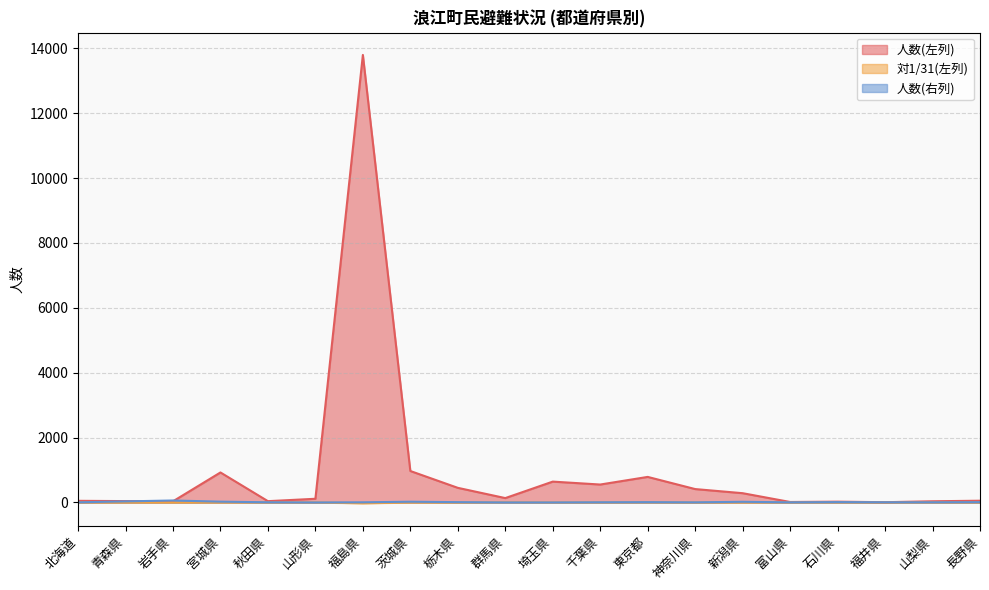

Is the value of 人数(左列) at 福島県 greater than the value of 対1/31(左列) at 千葉県?

Yes